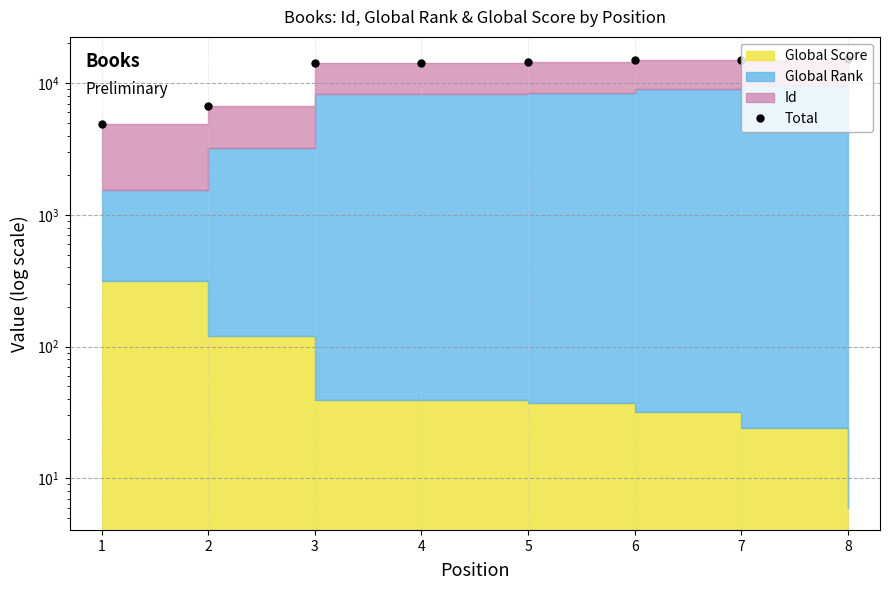

Count the number of values greater than 14397.

3